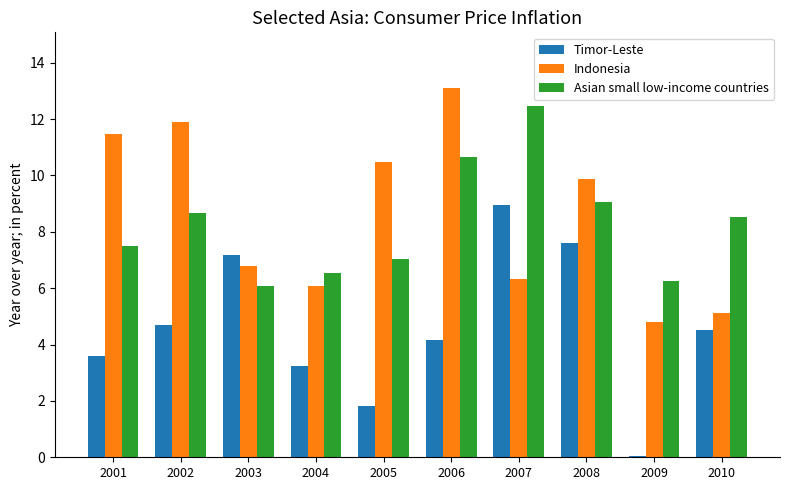

Which series changed the most between 2003 and 2008?

Indonesia